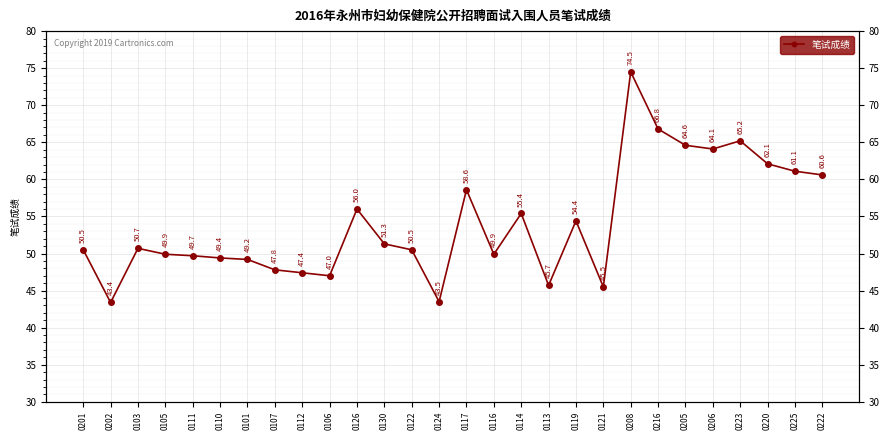

Rank the categories by value from lowest to highest.

0202, 0124, 0121, 0113, 0106, 0112, 0107, 0101, 0110, 0111, 0105, 0116, 0201, 0122, 0103, 0130, 0119, 0114, 0126, 0117, 0222, 0225, 0220, 0206, 0205, 0223, 0216, 0208